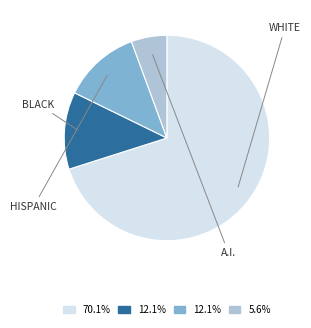

Is there any slice that represents more than half of the pie?

Yes